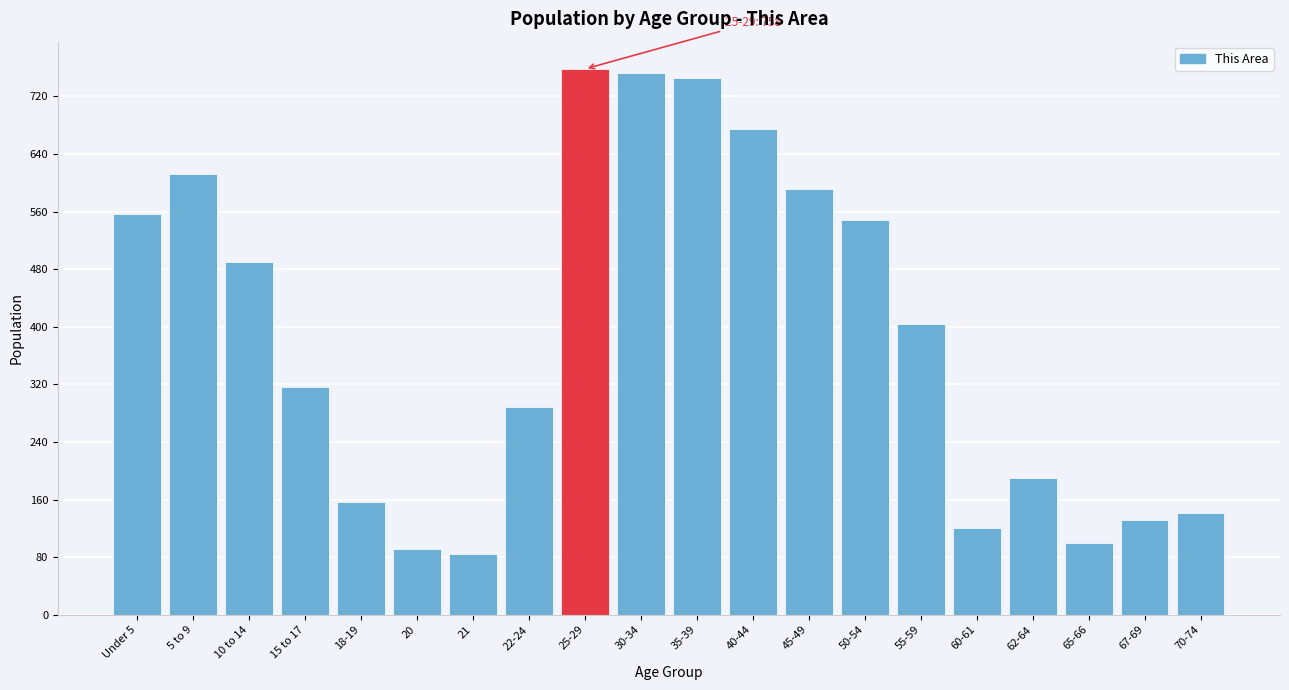

Reading left to right, extract all data points from this chart.

557	612	490	316	156	92	85	289	758	752	745	675	591	548	404	120	190	99	131	142